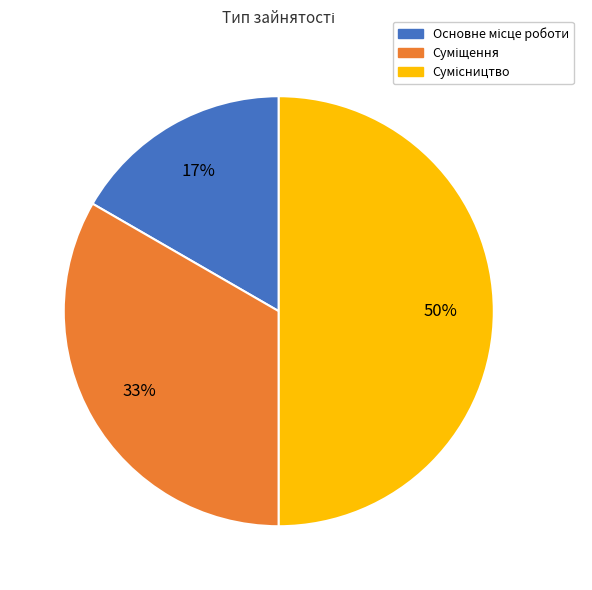

To the nearest percent, what is the average slice percentage?

33%